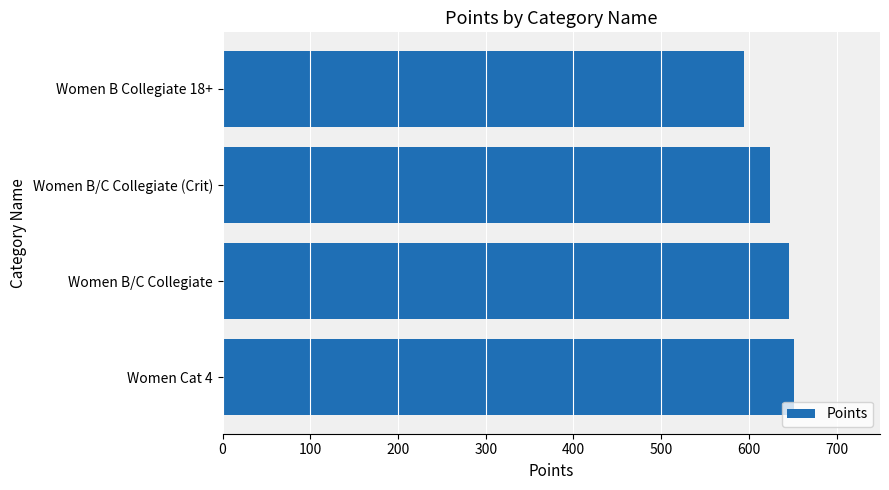

What is the maximum value shown in the chart?

651.7